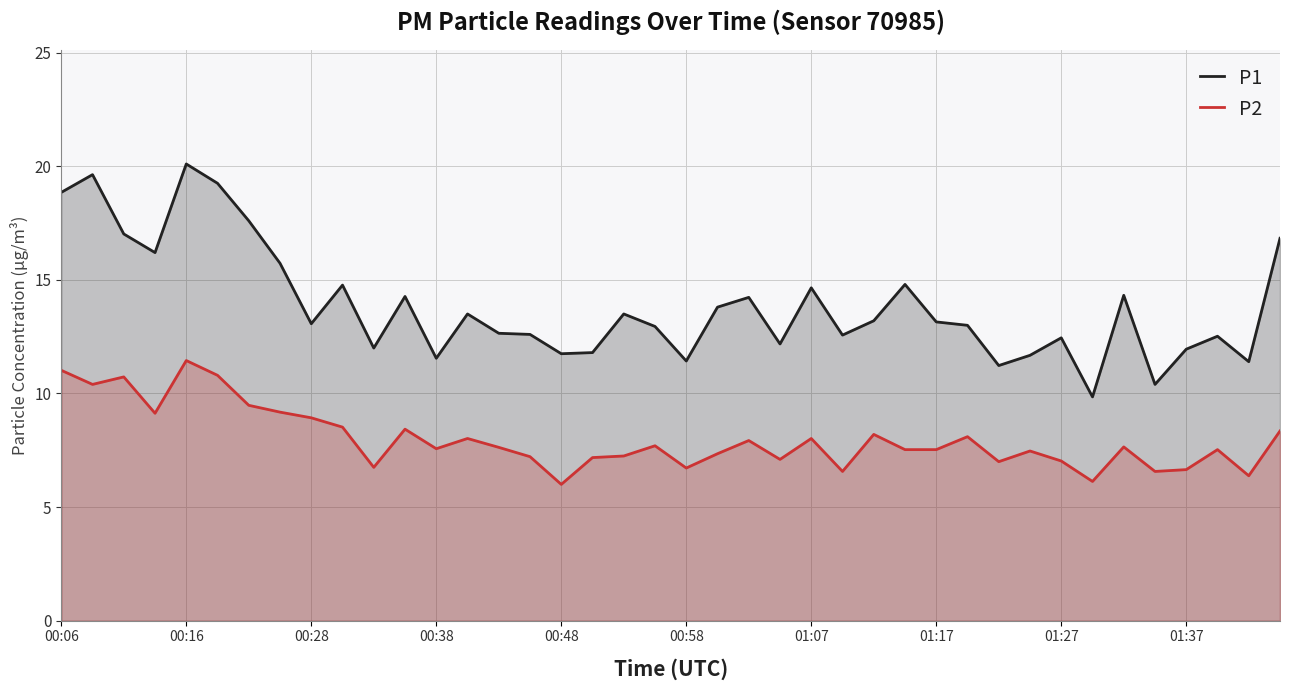

At which category is the sum across all series the highest?

00:16